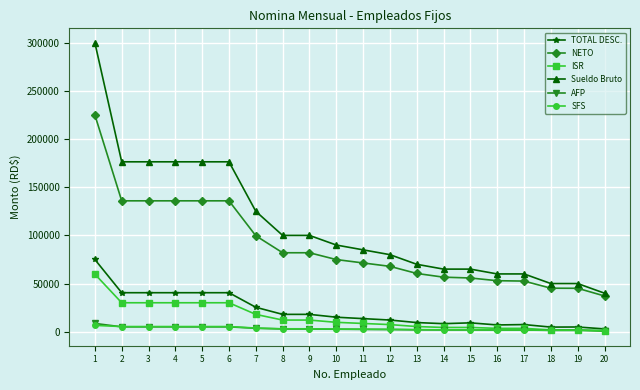

At how many categories does at least one series exceed 122173?

7